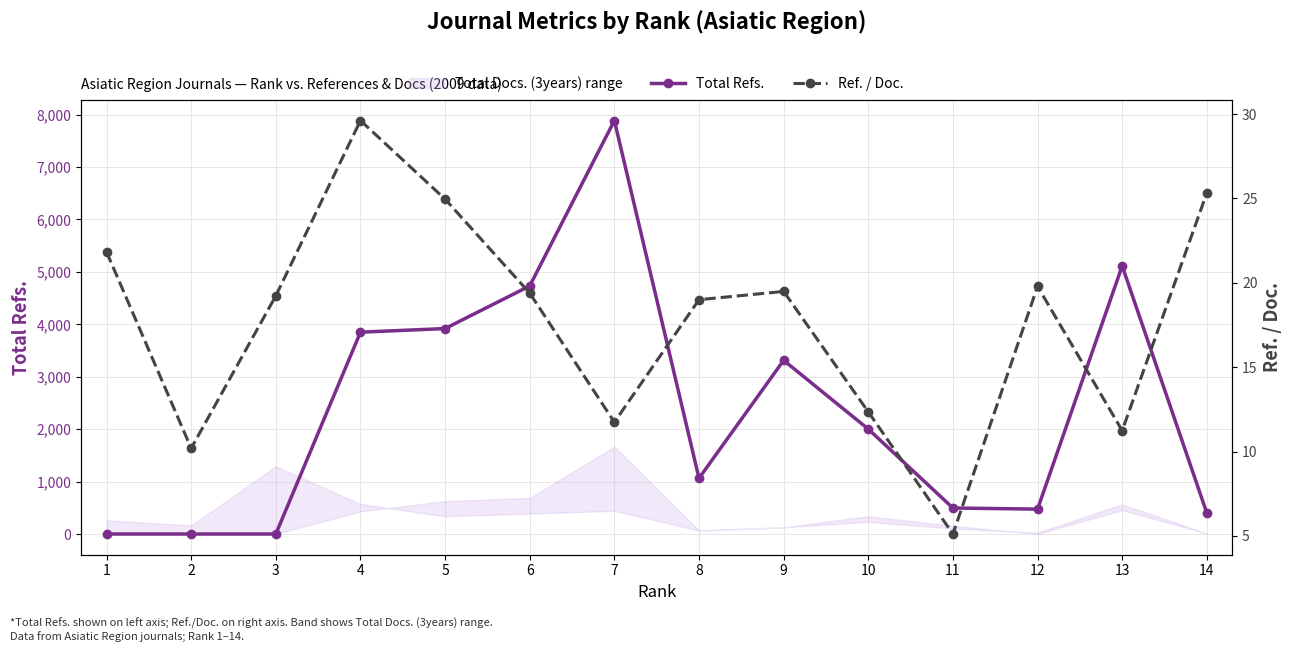

The Total Refs. series shows 2045.4 at 4. True or false?

False